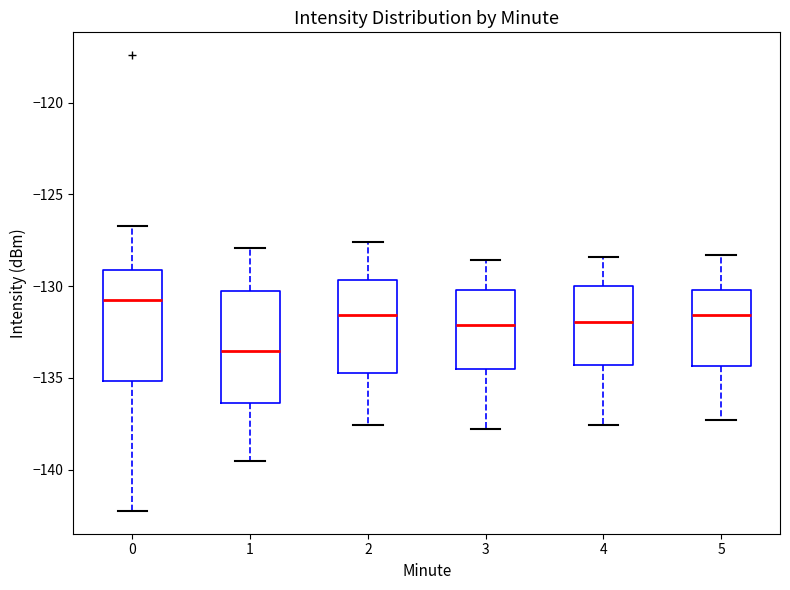

Which box's median line is the lowest?

1